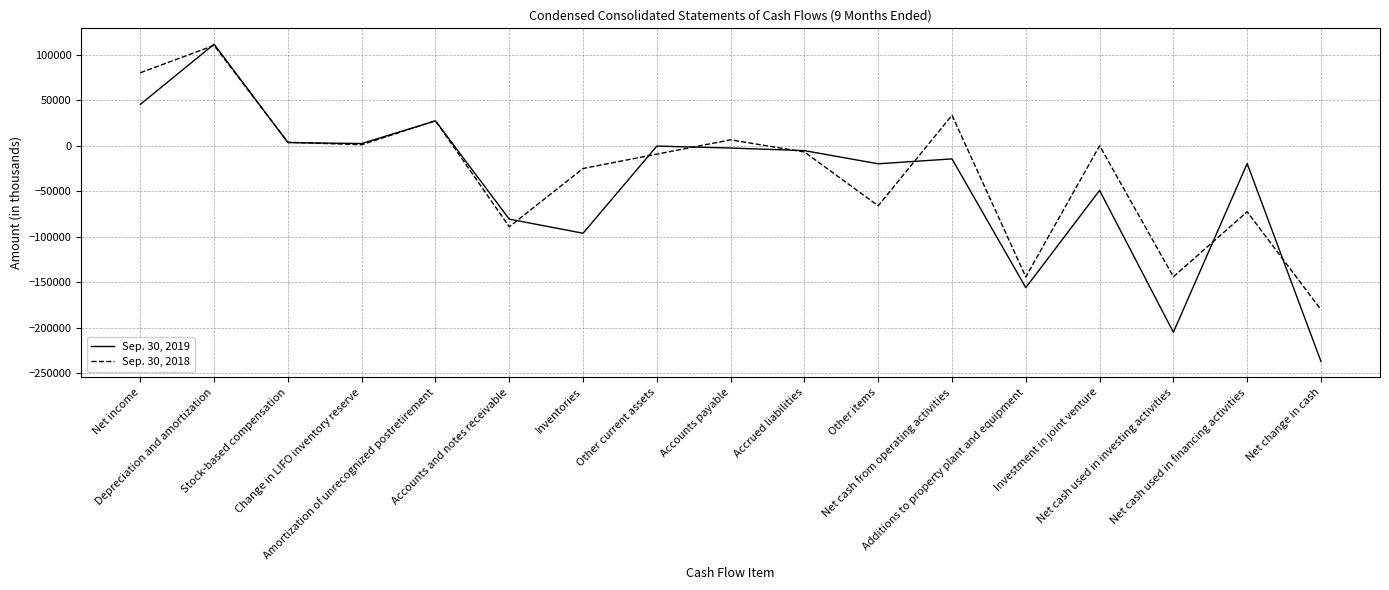

What is the average value of the Sep. 30, 2018 series?

-27834